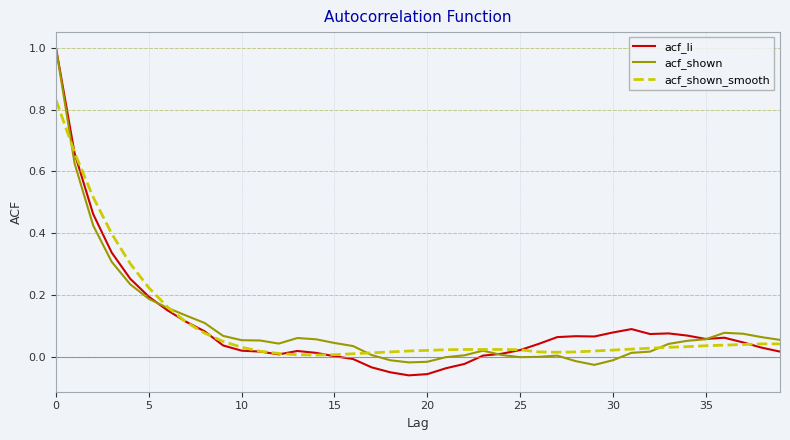

List the series in order of their overall mean, highest first.

acf_shown_smooth, acf_shown, acf_li